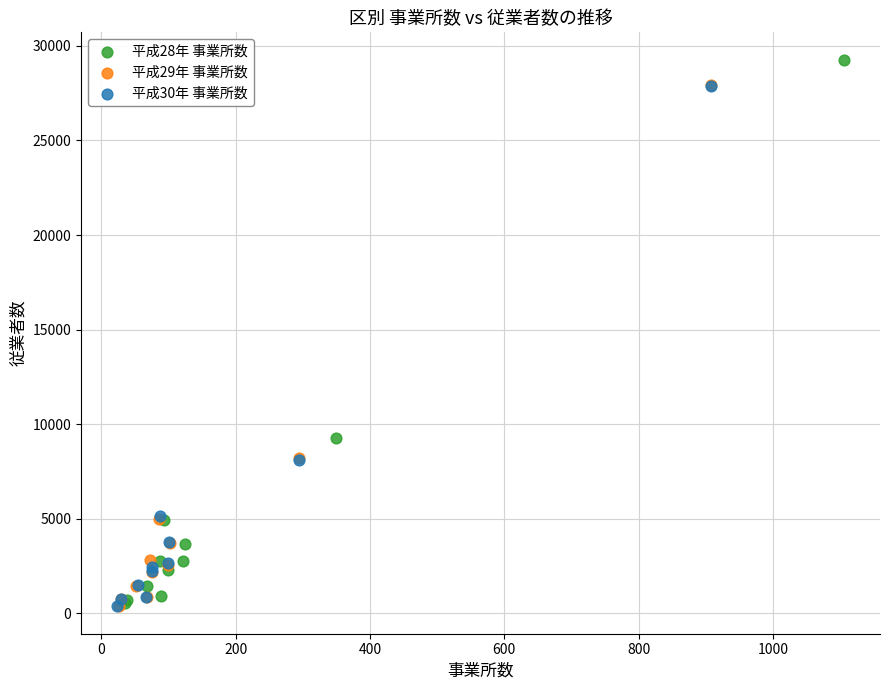

Which series has the widest spread of Y values?

平成28年 事業所数